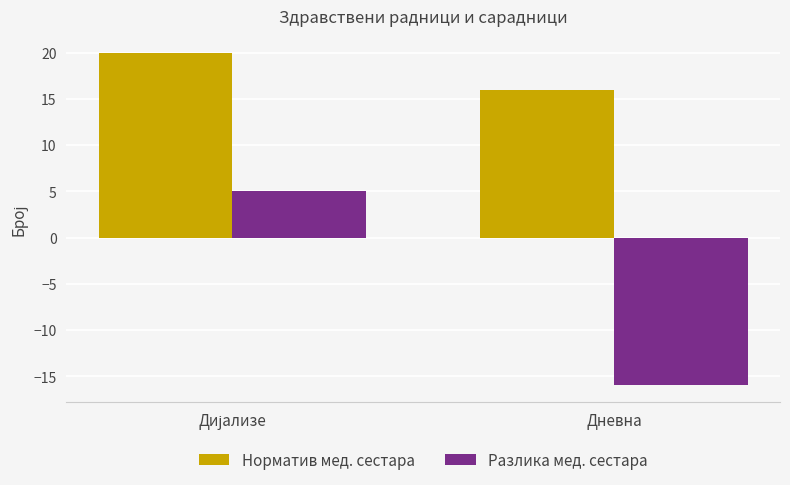

What is the label of the 2nd bar from the left?

Дневна